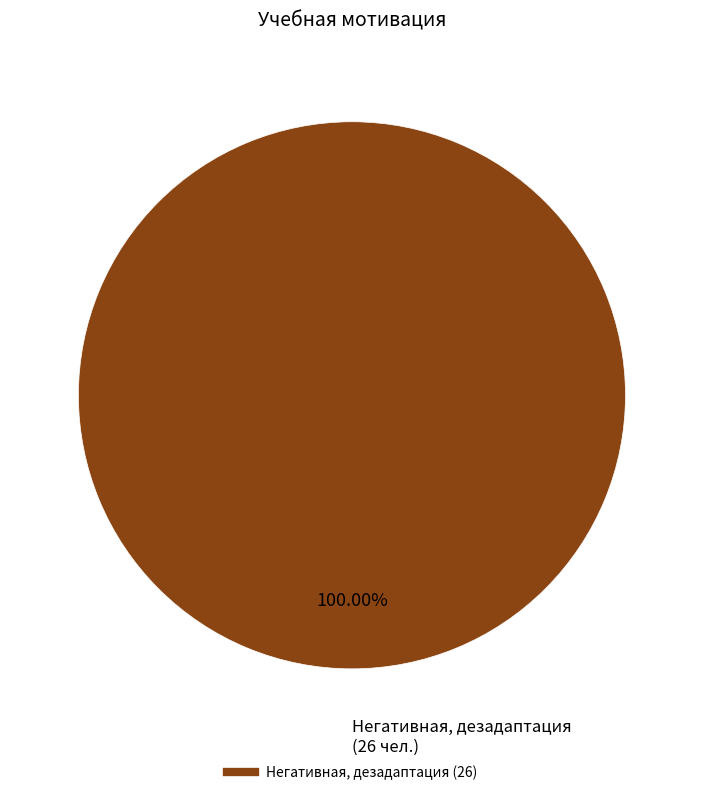

Is there a majority slice in this chart?

Yes